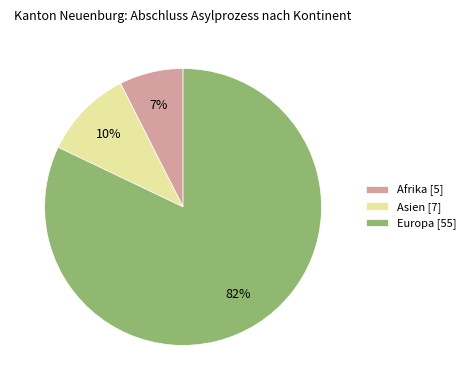

Count the number of slices in the pie.

3